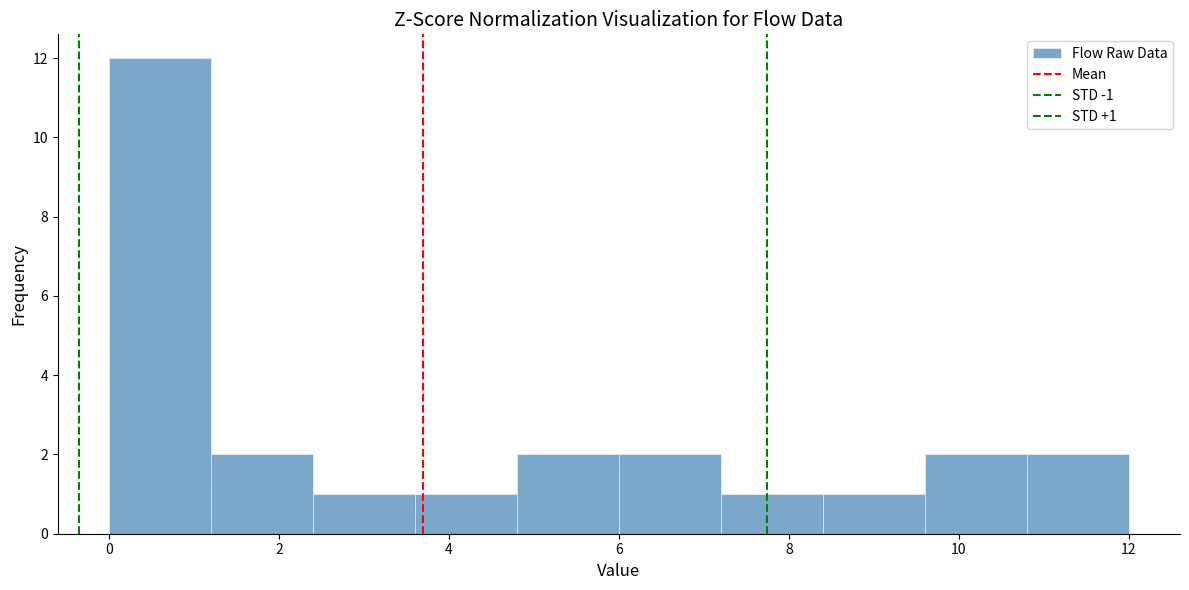

Over which range of the x-axis is the bar tallest?

0.0 to 1.2